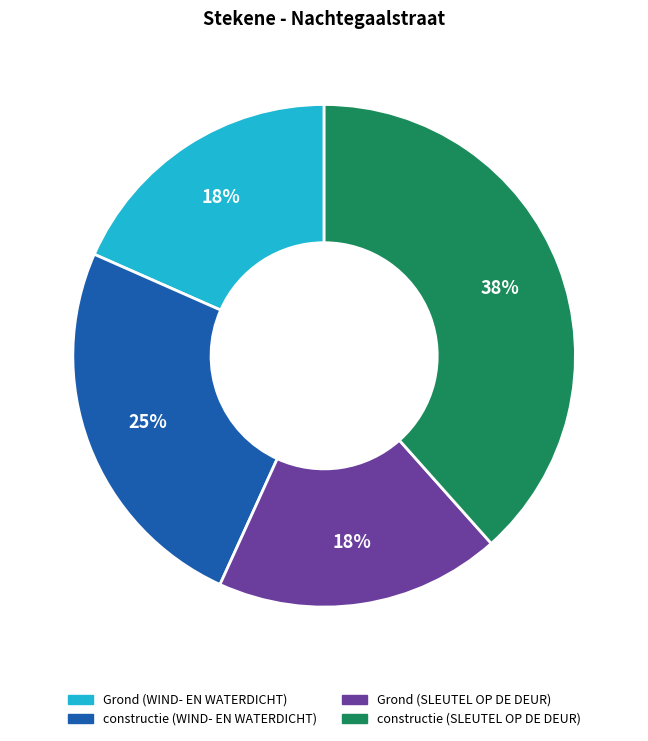

Which slice is the largest?

constructie (SLEUTEL OP DE DEUR)